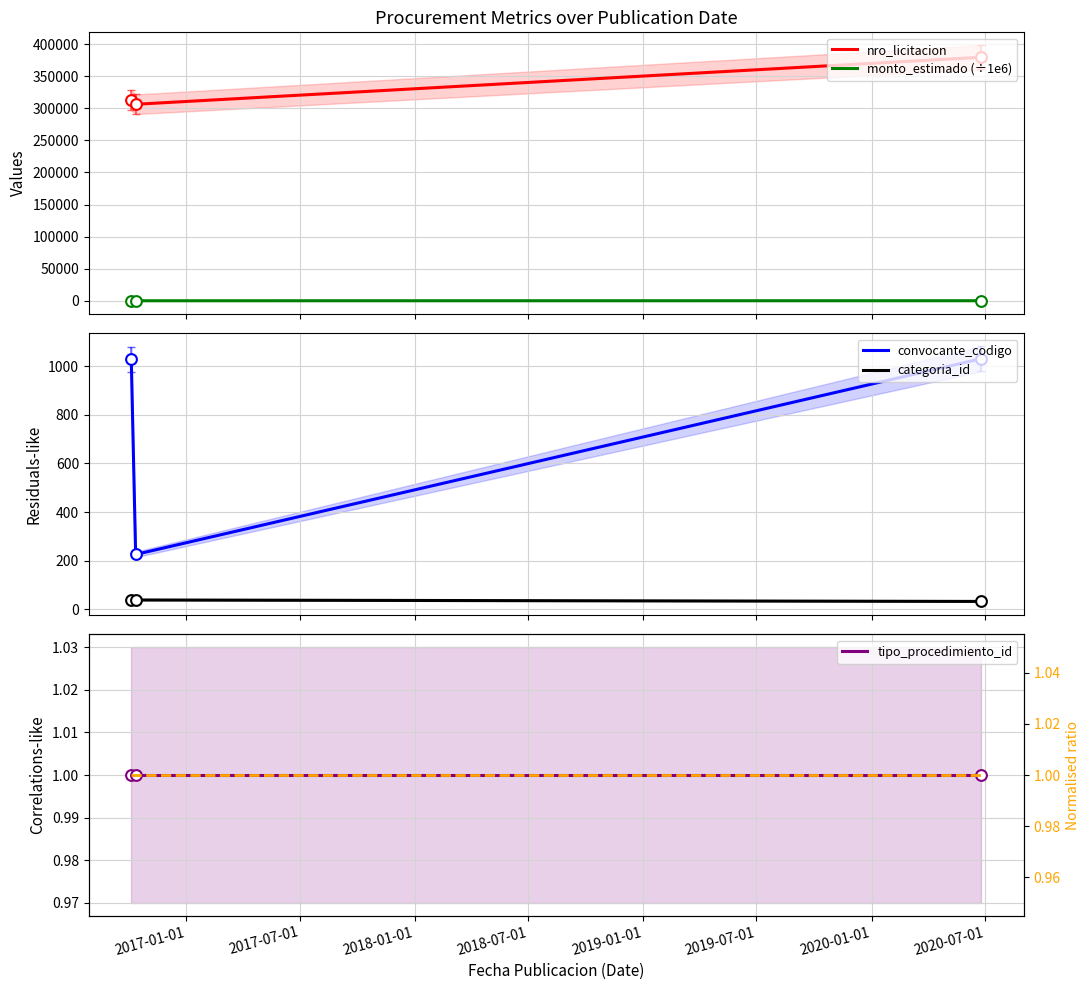

What is the lowest value of the convocante_codigo series?

226